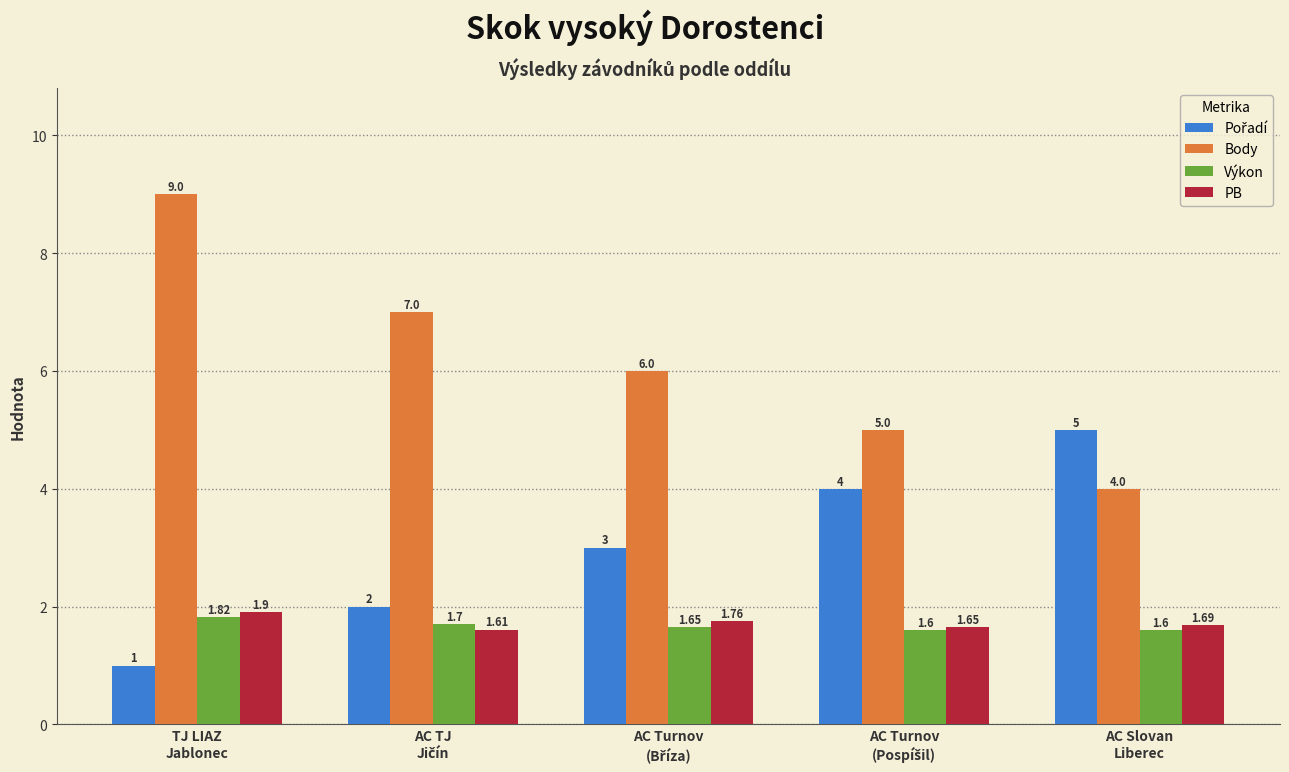

Which series has the largest total across all categories?

Body